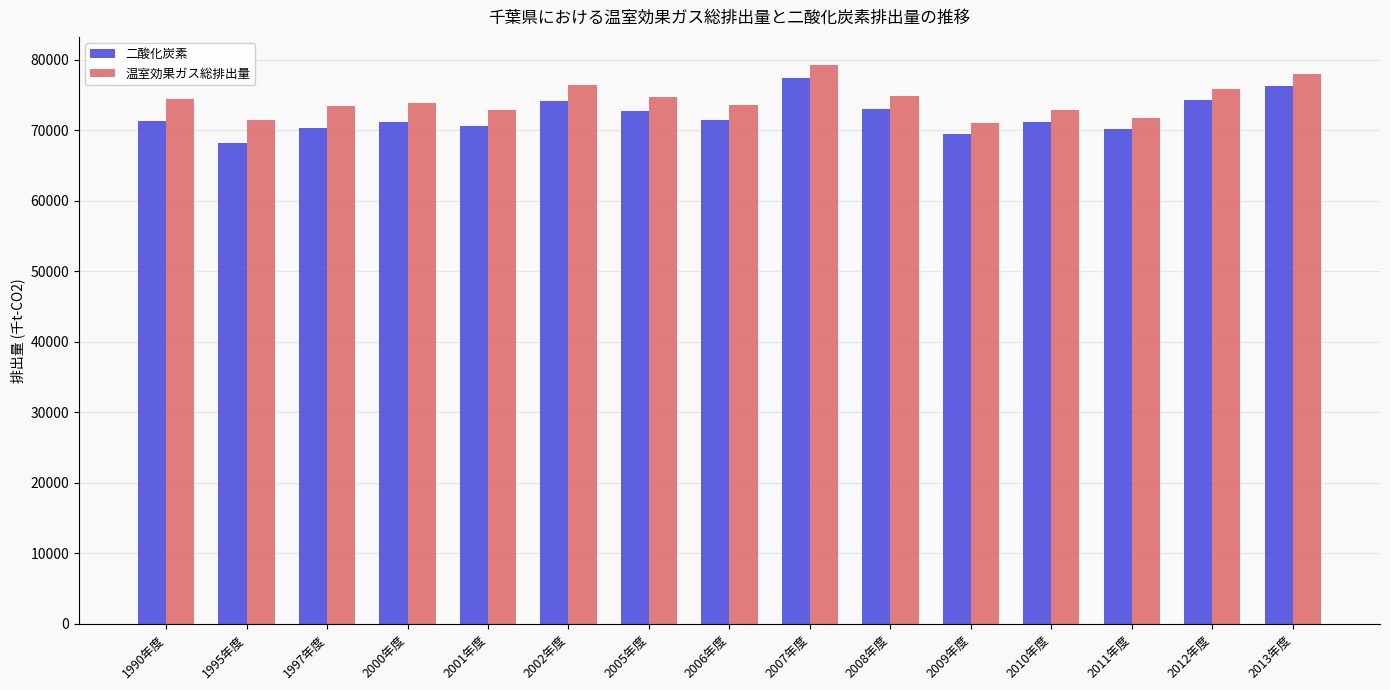

What is the greatest value displayed?

79263.0